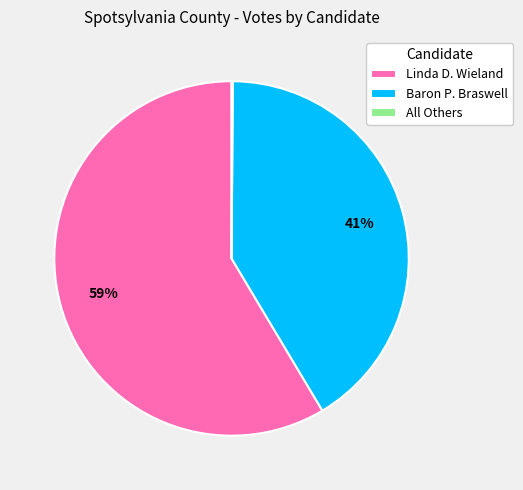

To the nearest percent, what is the combined percentage of Baron P. Braswell and Linda D. Wieland?

100%